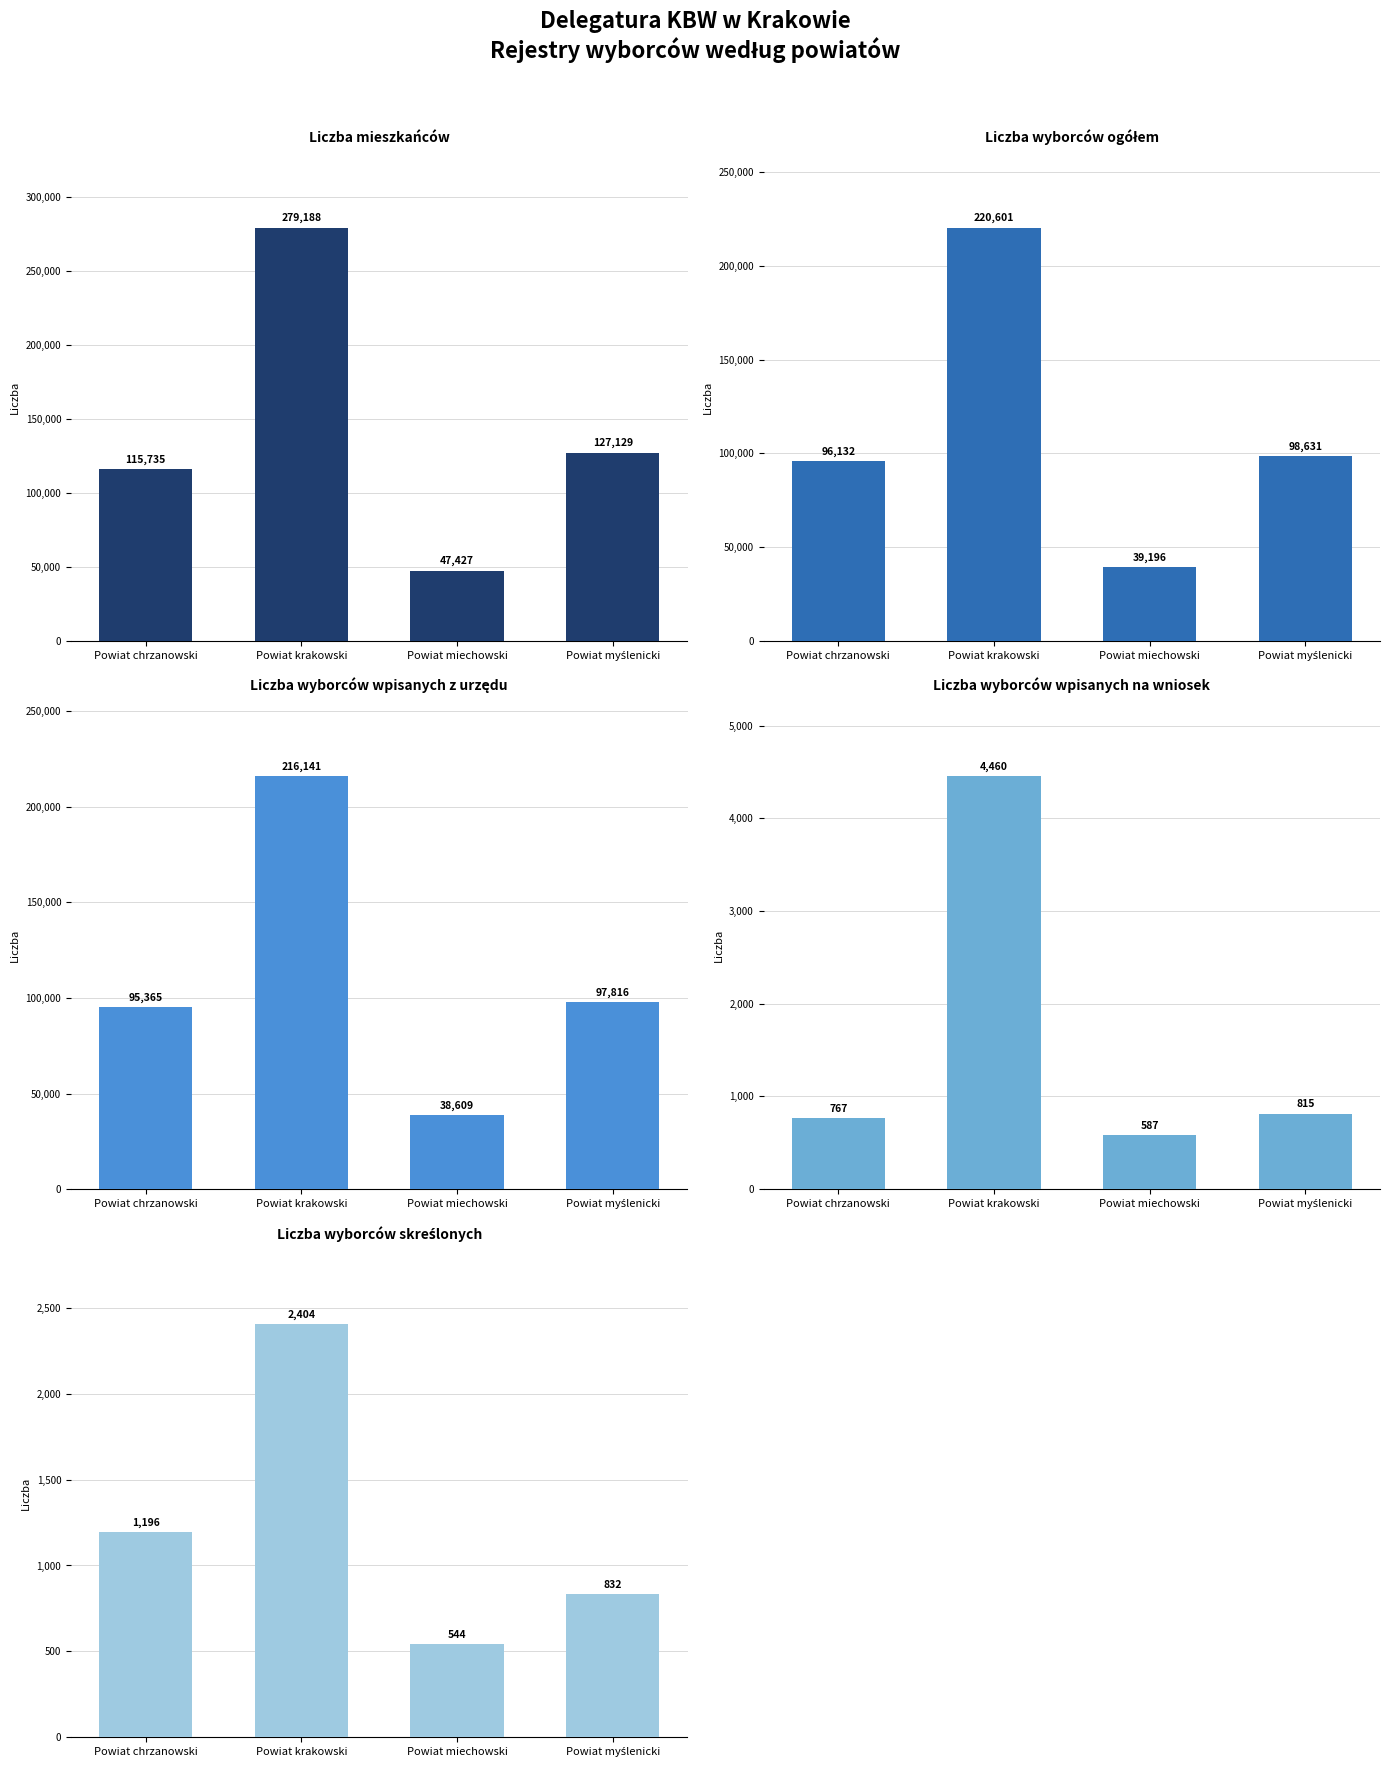

Between Powiat krakowski and Powiat chrzanowski, which is larger?

Powiat krakowski